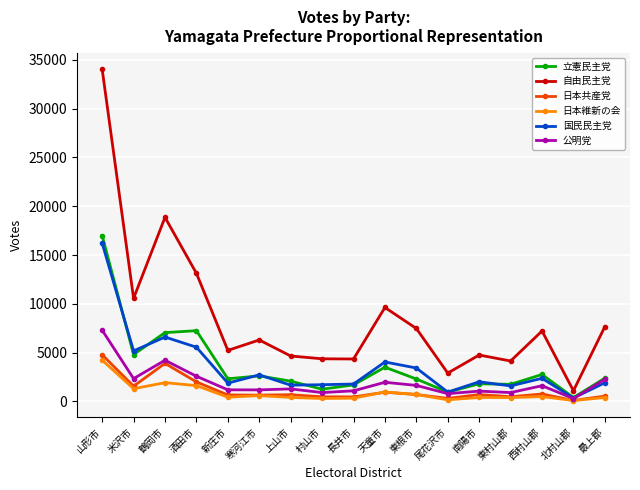

Count the number of data series in this chart.

6